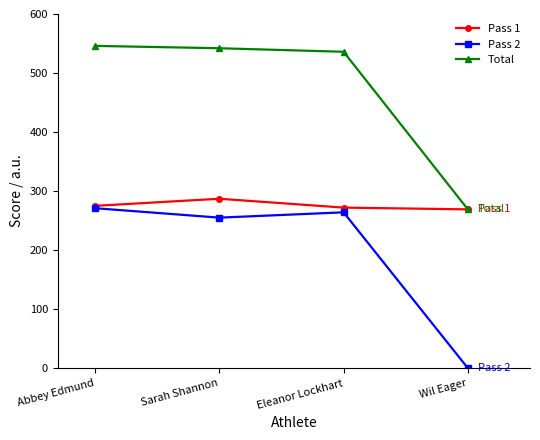

What is the difference between the maximum and minimum values in the Pass 2 series?

271